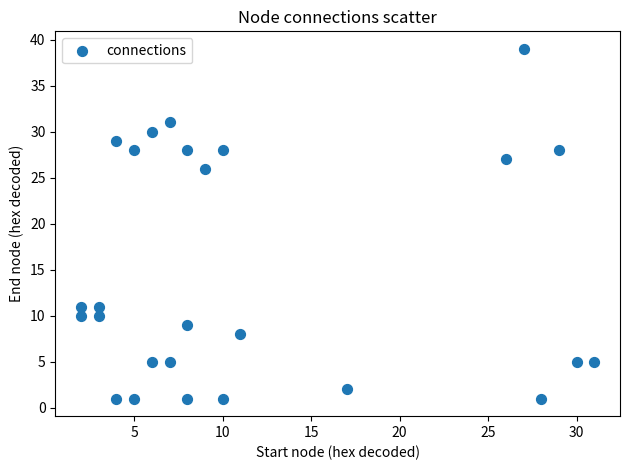

What is the range of X values (max minus min)?

29